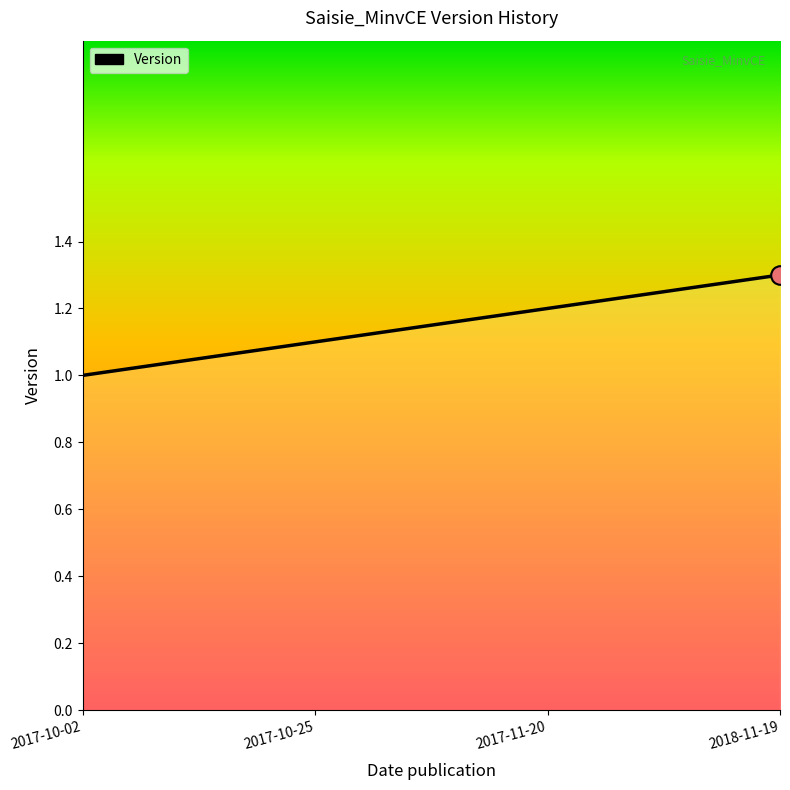

Approximately how many times larger is the value at 2017-11-20 compared to 2017-10-02?

1.2